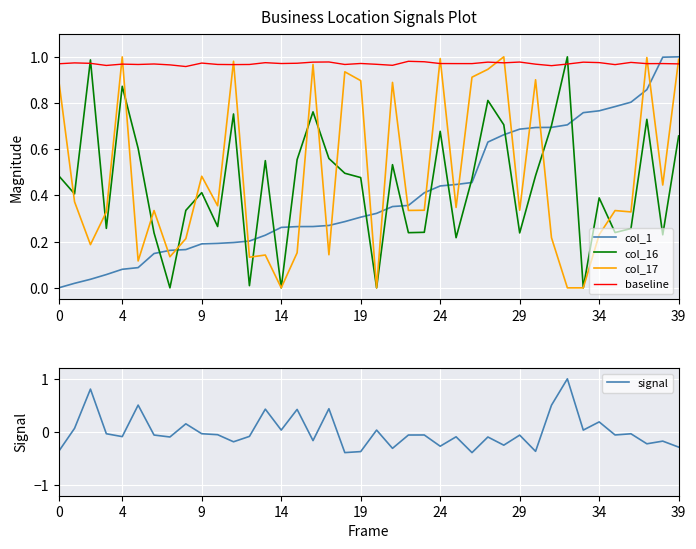

What is the value of the baseline point at the 19th from the left?

1.0